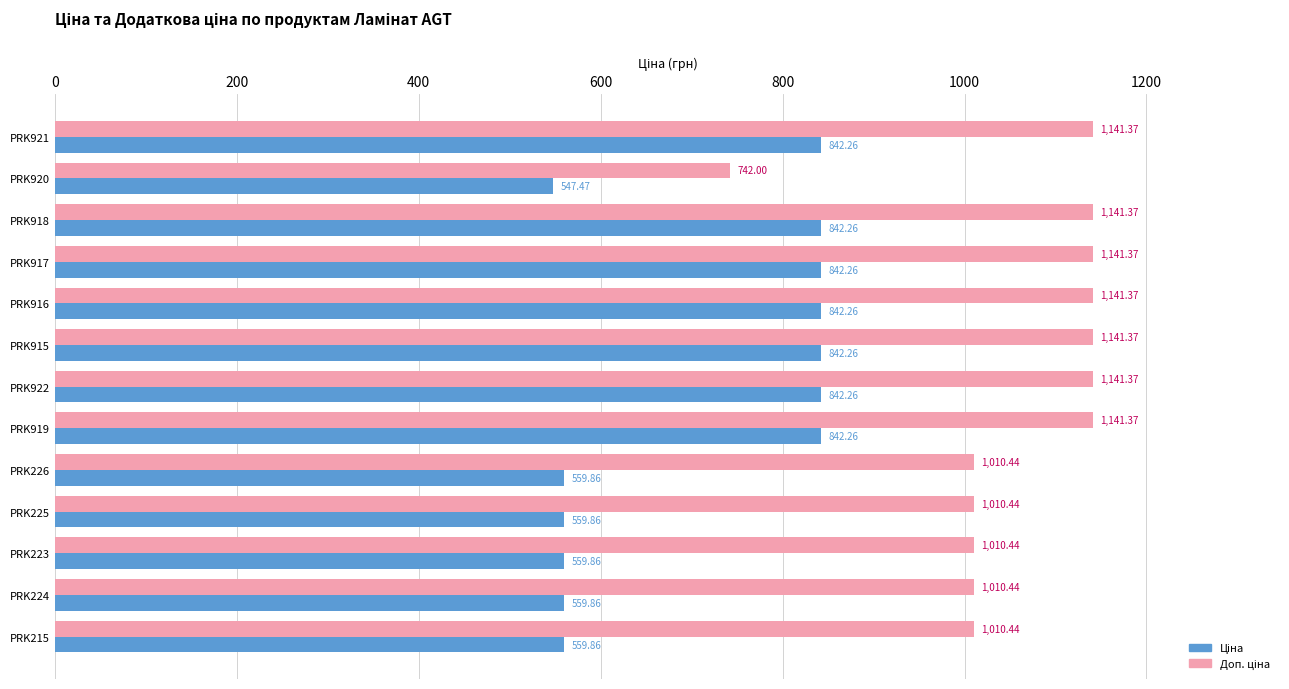

What is the spread (max minus min) of values at PRK922?

299.1